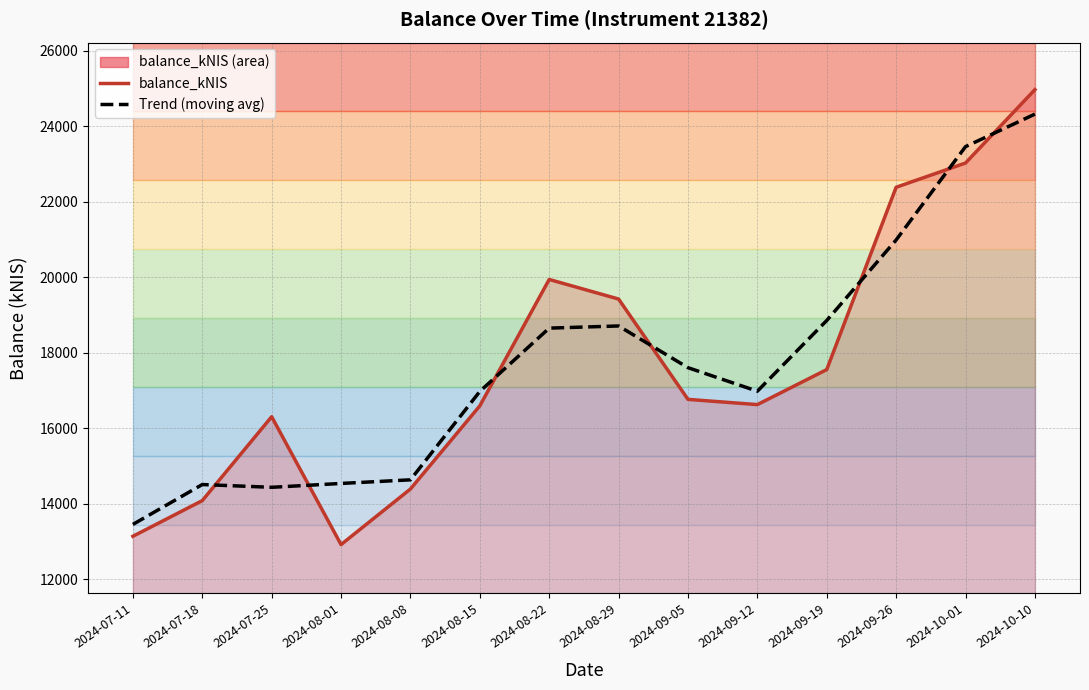

How many distinct data groups are displayed?

2